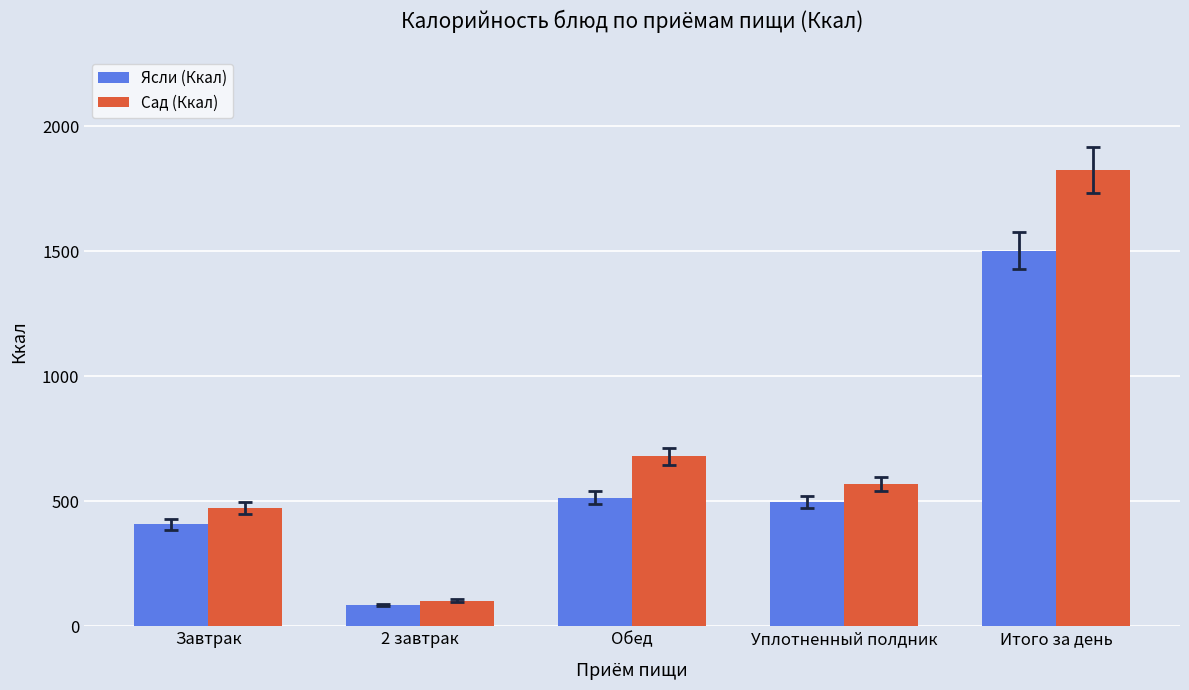

How many series are shown in this chart?

2